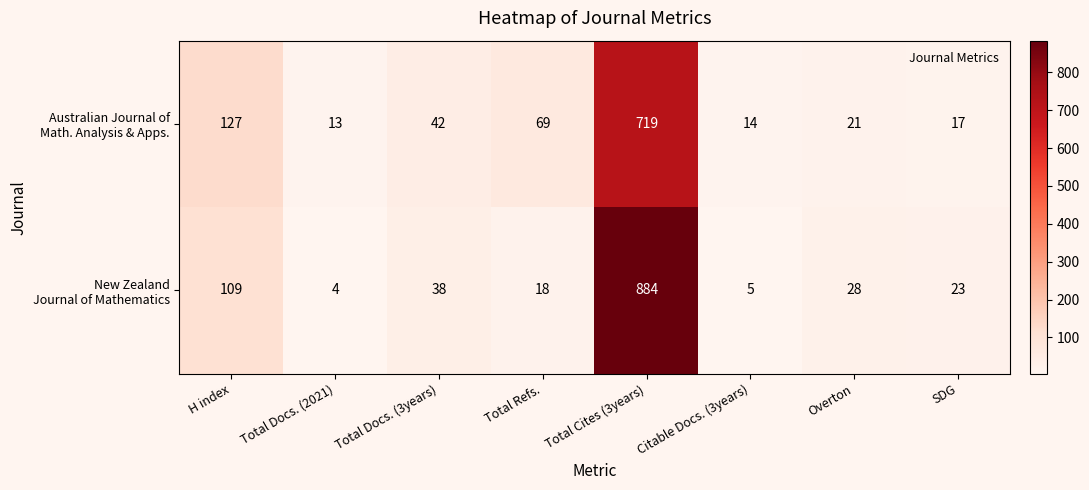

At which category is the sum across all series the highest?

Total Cites (3years)